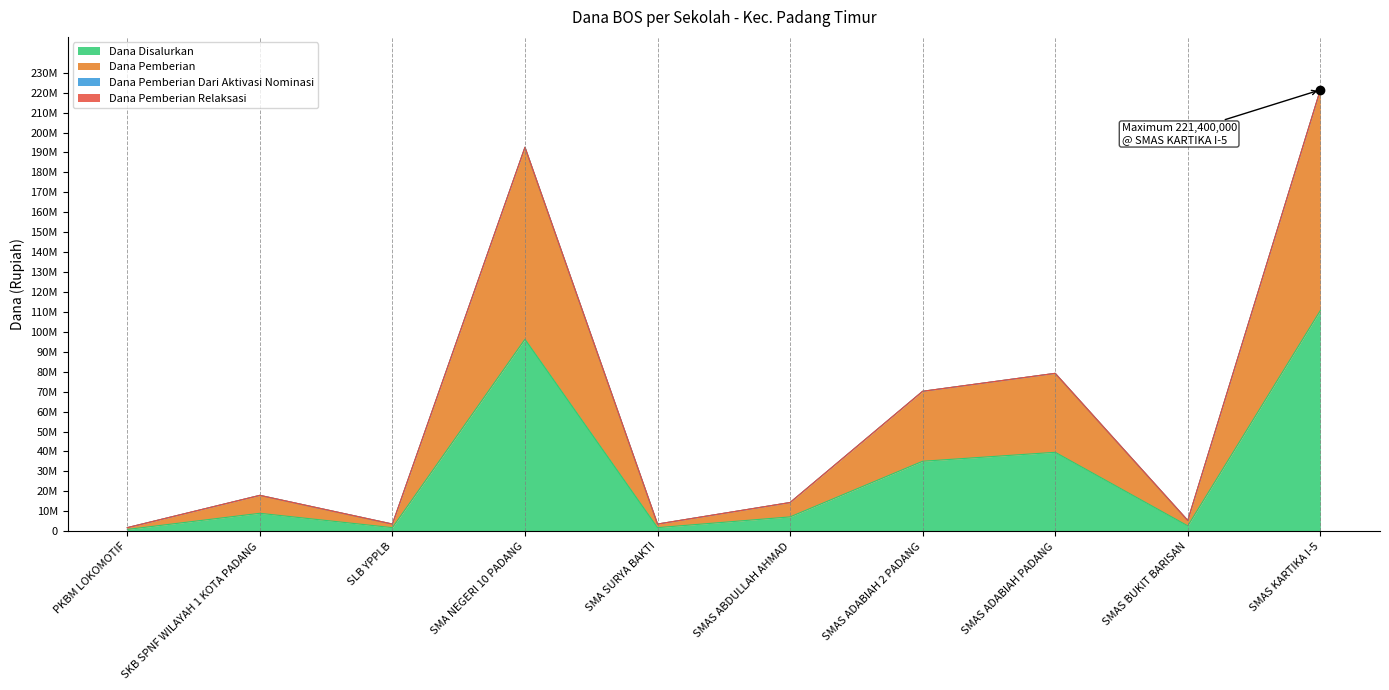

Reading left to right, list all the values displayed in this chart.

Dana Disalurkan: PKBM LOKOMOTIF=900000	SKB SPNF WILAYAH 1 KOTA PADANG=9000000	SLB YPPLB=1800000	SMA NEGERI 10 PADANG=96300000	SMA SURYA BAKTI=1800000	SMAS ABDULLAH AHMAD=7200000	SMAS ADABIAH 2 PADANG=35100000	SMAS ADABIAH PADANG=39600000	SMAS BUKIT BARISAN=2700000	SMAS KARTIKA I-5=110700000
Dana Pemberian: PKBM LOKOMOTIF=1800000	SKB SPNF WILAYAH 1 KOTA PADANG=18000000	SLB YPPLB=3600000	SMA NEGERI 10 PADANG=192600000	SMA SURYA BAKTI=3600000	SMAS ABDULLAH AHMAD=14400000	SMAS ADABIAH 2 PADANG=70200000	SMAS ADABIAH PADANG=79200000	SMAS BUKIT BARISAN=5400000	SMAS KARTIKA I-5=221400000